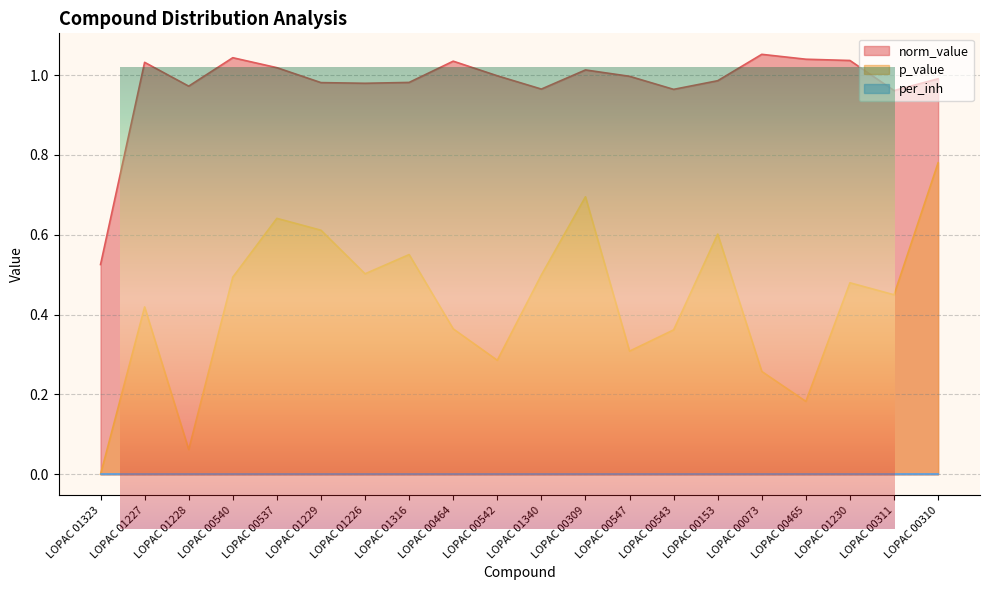

Where is the first local maximum for norm_value?

LOPAC 01227